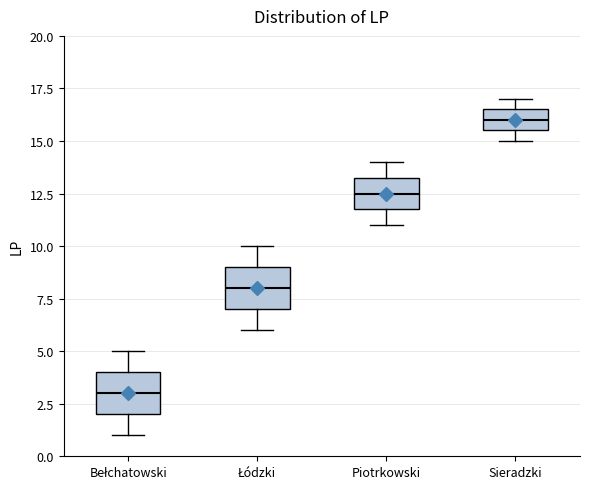

Reading left to right, read every box against the y-axis: the position of its median line, the range the box covers, and the ends of its whiskers. The values are not printed on the chart, so give them approximately, as read against the axis.

Bełchatowski: median 3.0, box 2.0 to 4.0, whiskers 1.0 to 5.0
Łódzki: median 8.0, box 7.0 to 9.0, whiskers 6.0 to 10.0
Piotrkowski: median 12.5, box 12.0 to 13.5, whiskers 11.0 to 14.0
Sieradzki: median 16.0, box 15.5 to 16.5, whiskers 15.0 to 17.0